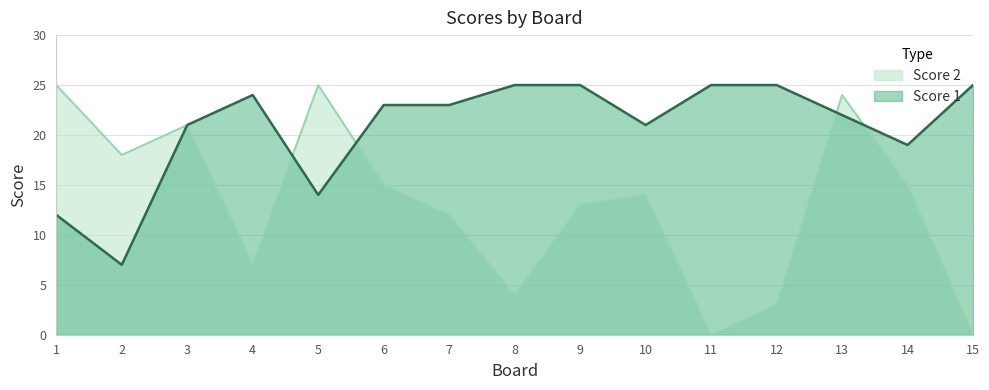

The value of Score 1 at 14 is 29. True or false?

False